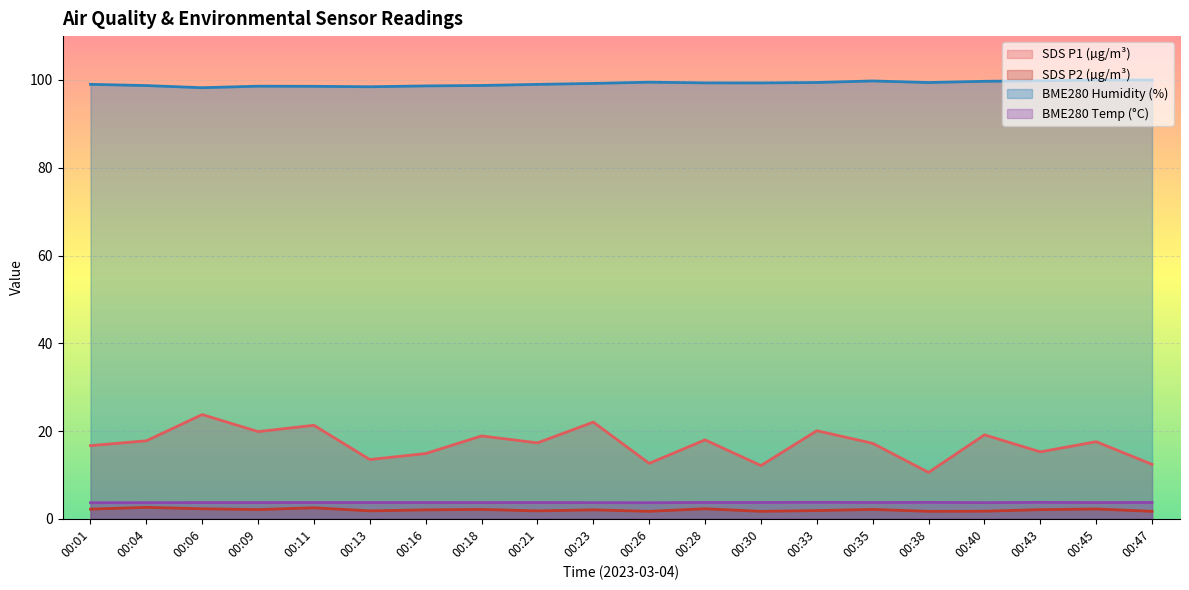

Reading right to left, transcribe all the data shown in this chart.

SDS_P1: 12.4	17.6	15.2	19.1	10.6	17.2	20.1	12.1	18.0	12.6	22.0	17.3	18.9	14.9	13.5	21.3	19.9	23.8	17.8	16.7
SDS_P2: 1.7	2.2	2.1	1.7	1.7	2.1	1.9	1.7	2.3	1.7	2.0	1.8	2.1	2.0	1.8	2.5	2.1	2.3	2.6	2.2
BME280_humidity: 100.0	100.0	99.8	99.7	99.4	99.8	99.4	99.3	99.3	99.5	99.2	99.0	98.8	98.7	98.5	98.6	98.6	98.2	98.7	99.0
BME280_temperature: 3.7	3.7	3.7	3.7	3.7	3.7	3.8	3.7	3.7	3.7	3.7	3.7	3.7	3.7	3.7	3.7	3.7	3.7	3.7	3.7